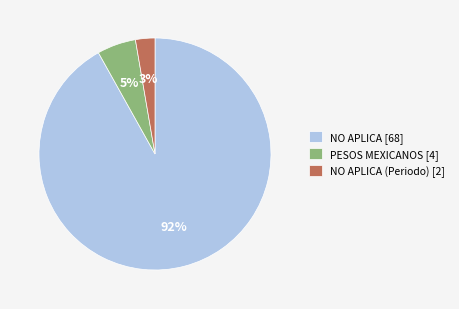

The NO APLICA [68] slice represents 99% of the pie. True or false?

False